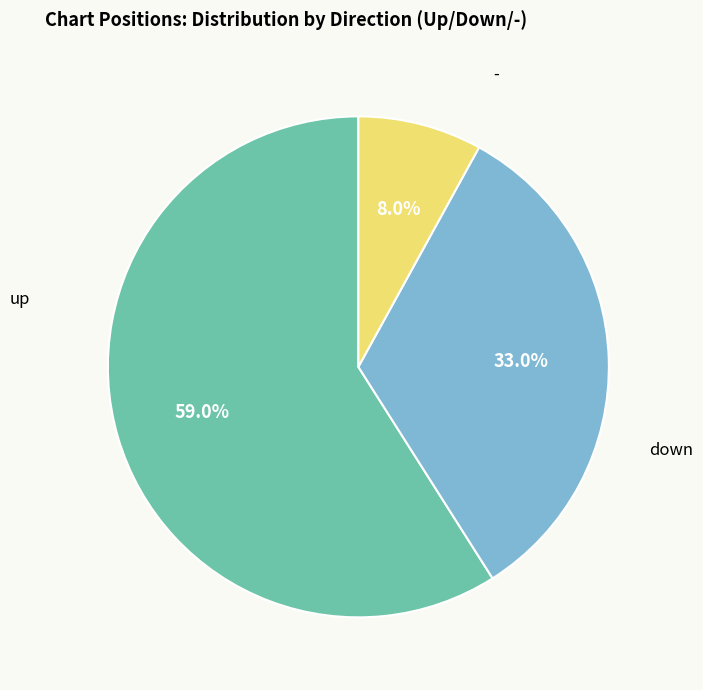

Is there any slice that represents more than half of the pie?

Yes